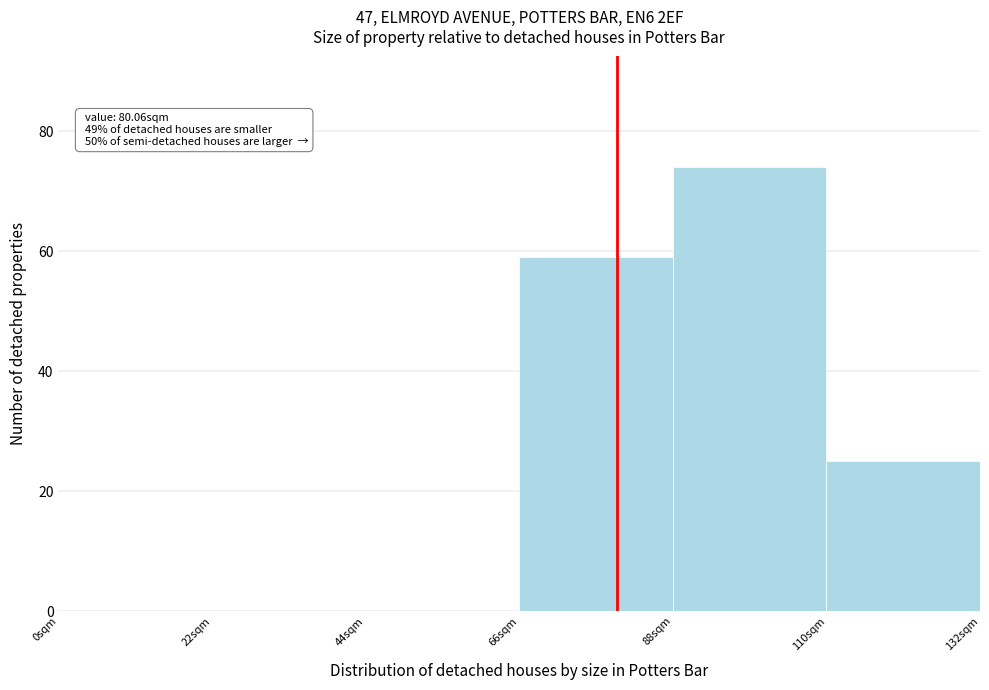

Over which range of the x-axis is the bar tallest?

88 to 110